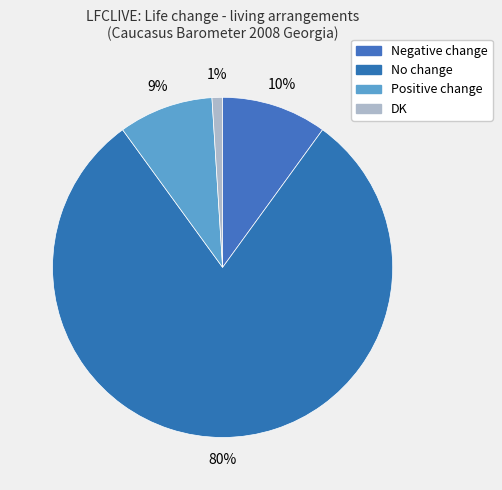

To the nearest percent, what percentage of the pie is Positive change?

9%